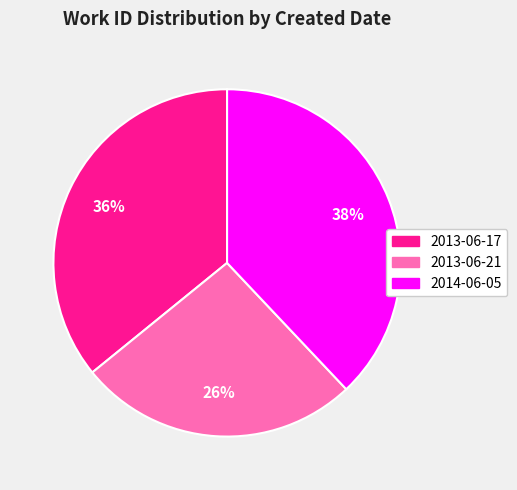

How many segments does this pie chart have?

3